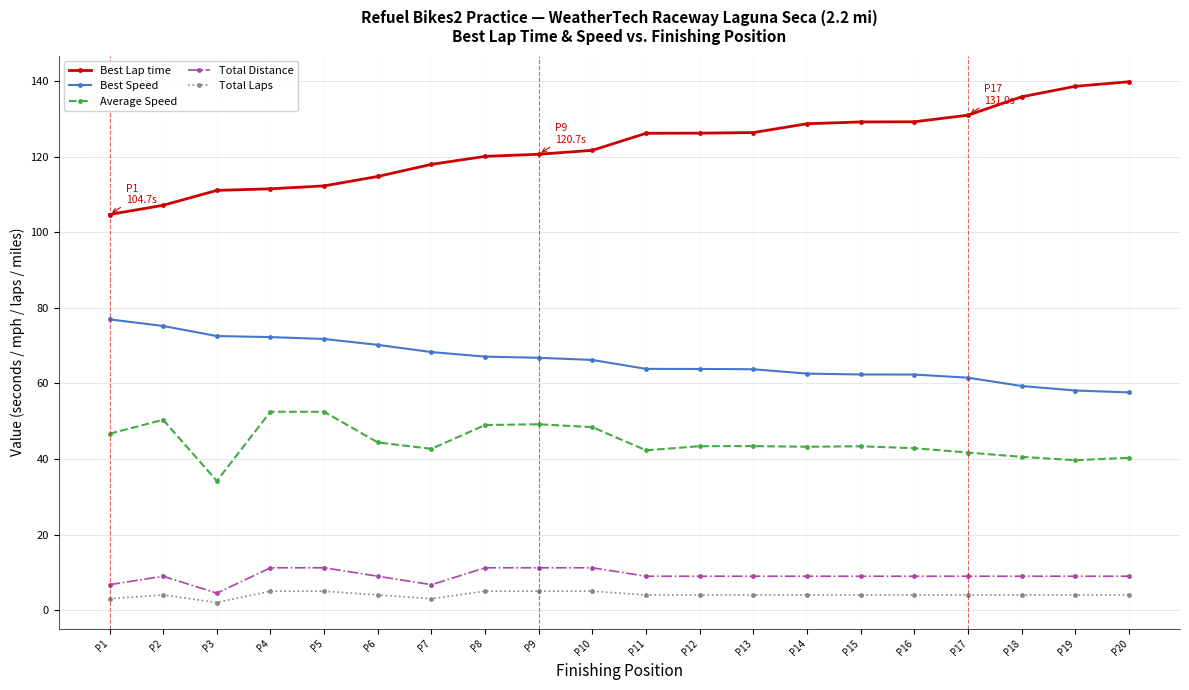

What is the difference between the highest and lowest values at P4?

106.5